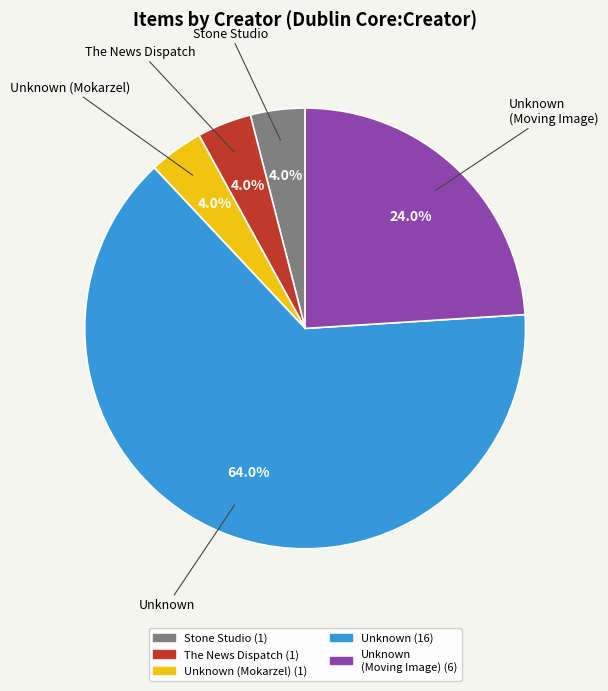

Does any single category account for the majority?

Yes